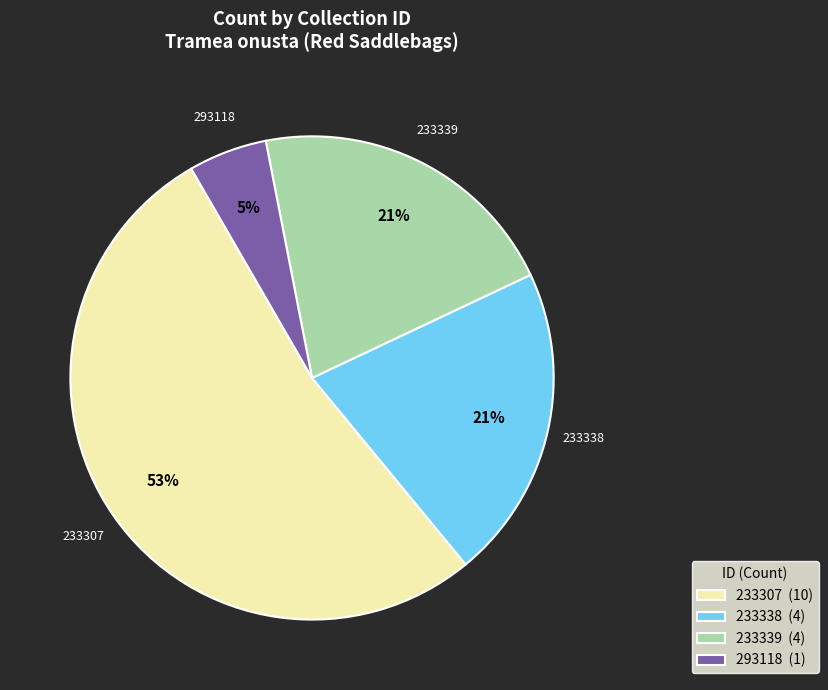

Combined, do 233307 (10) and 293118 (1) account for over 50%?

Yes